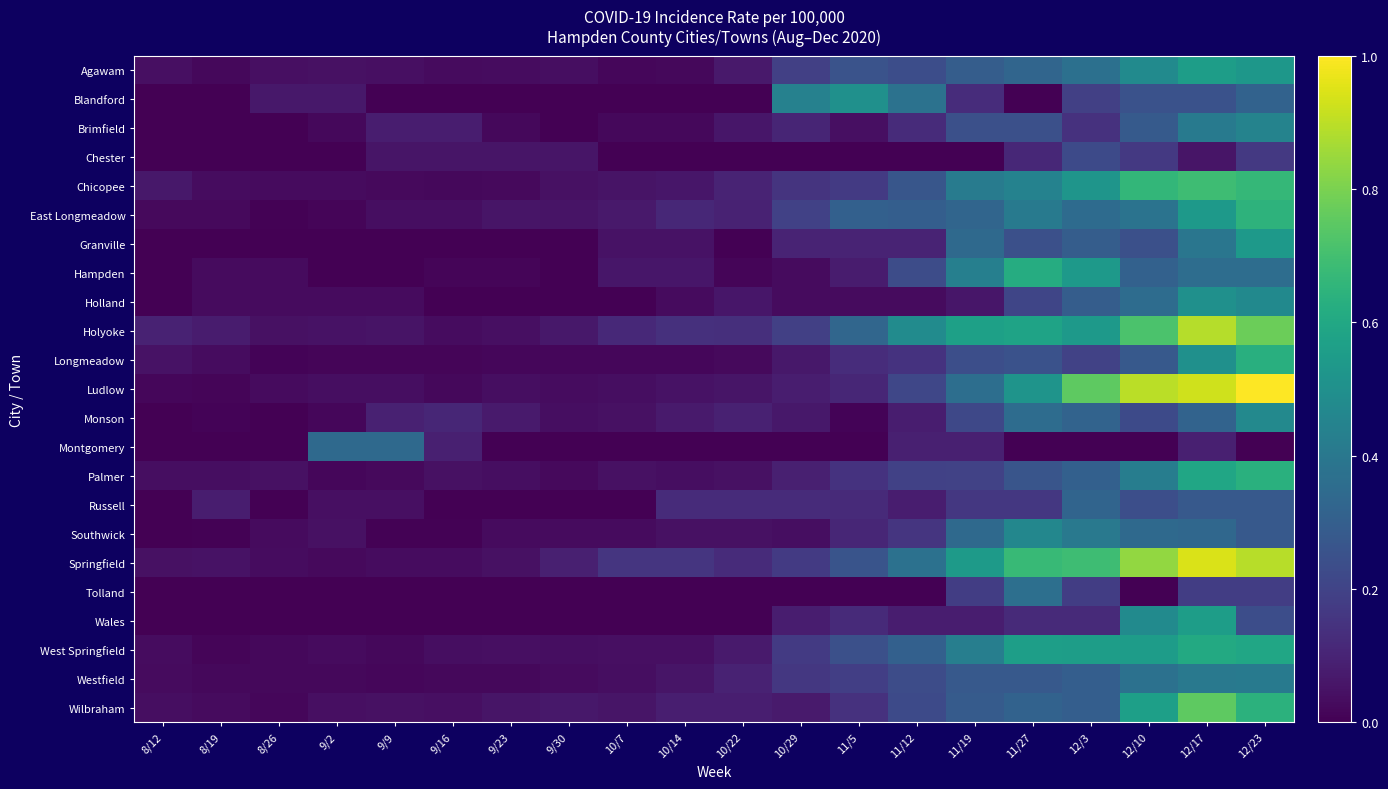

What is the total value across all series at 12/23?

11.2